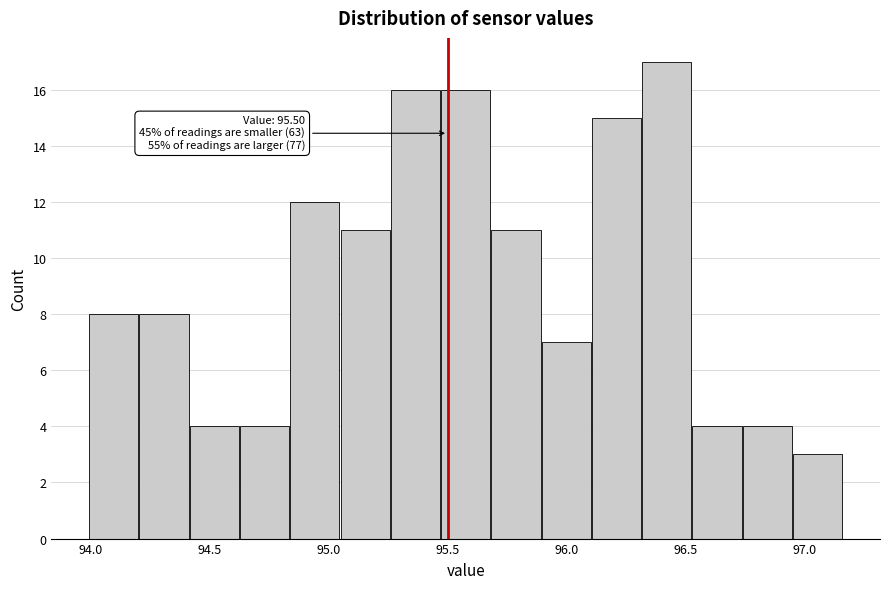

Which range on the x-axis has the tallest bar?

96.30 to 96.55